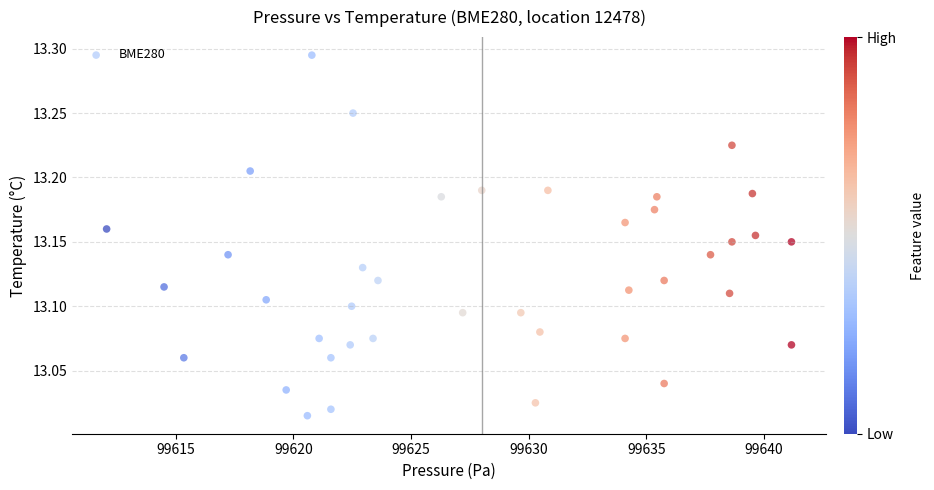

What is the range of Y values (max minus min)?

0.3